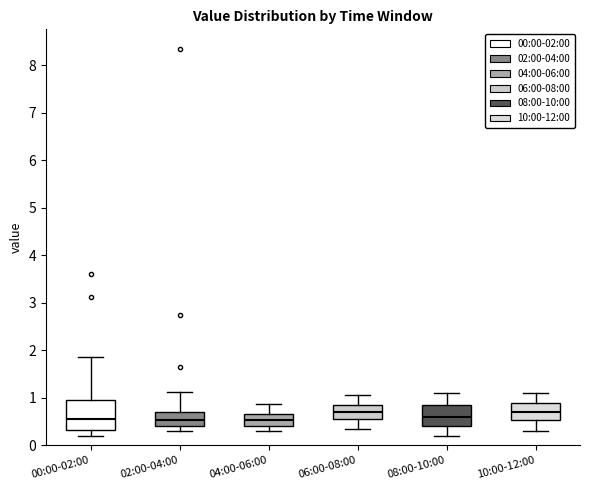

Which box is the tallest, from its lower edge to its upper edge?

00:00-02:00